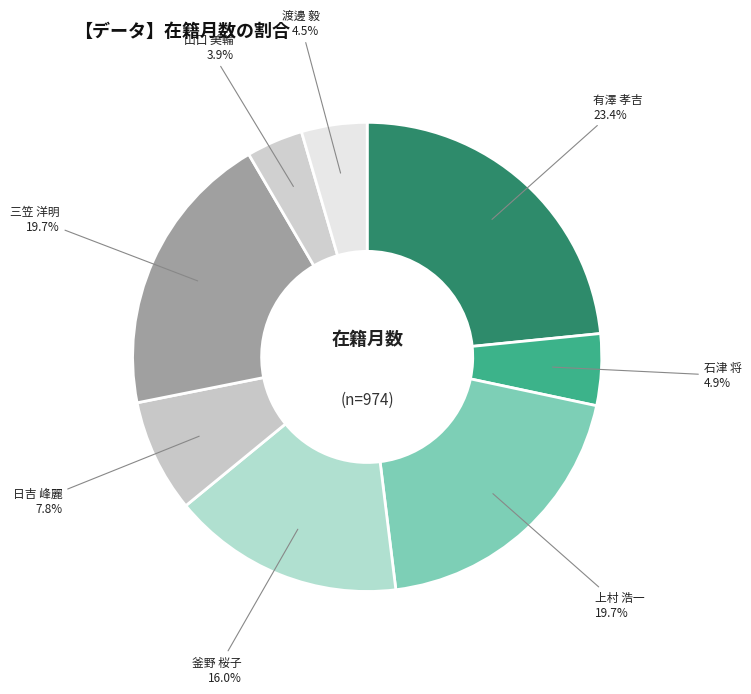

What is the smallest slice in the pie chart?

山口 美輪